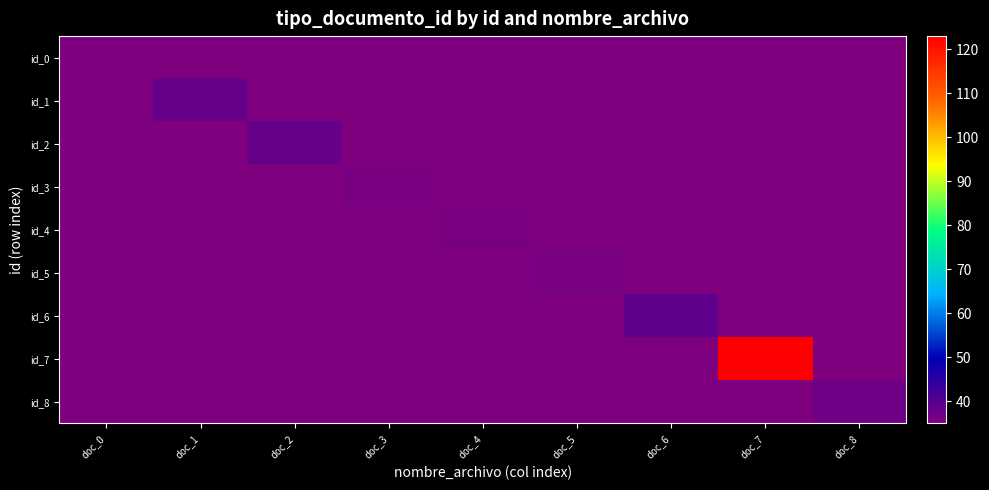

At doc_5, list the series in order from smallest to largest.

id_0, id_1, id_2, id_3, id_4, id_6, id_7, id_8, id_5